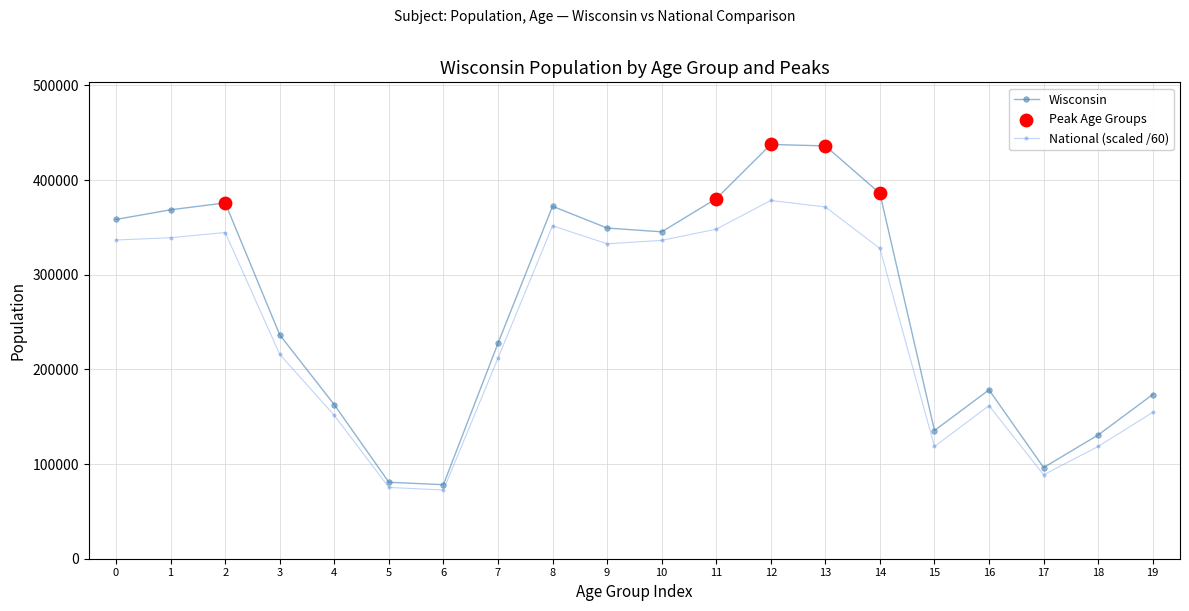

Which series changed the most between 13 and 15?

Wisconsin